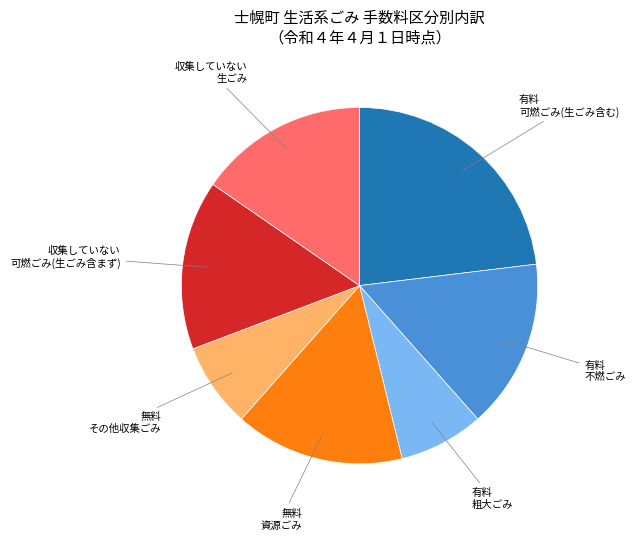

Is there a majority slice in this chart?

No